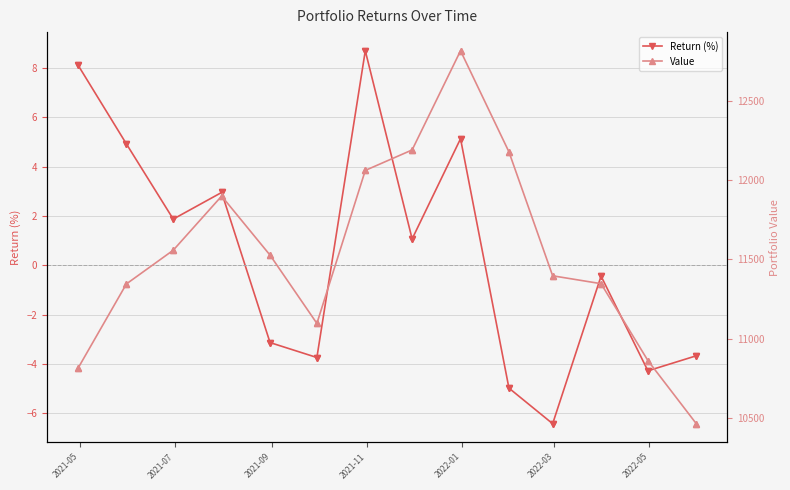

What is the value of the Return (%) point at the 8th from the left?

1.1